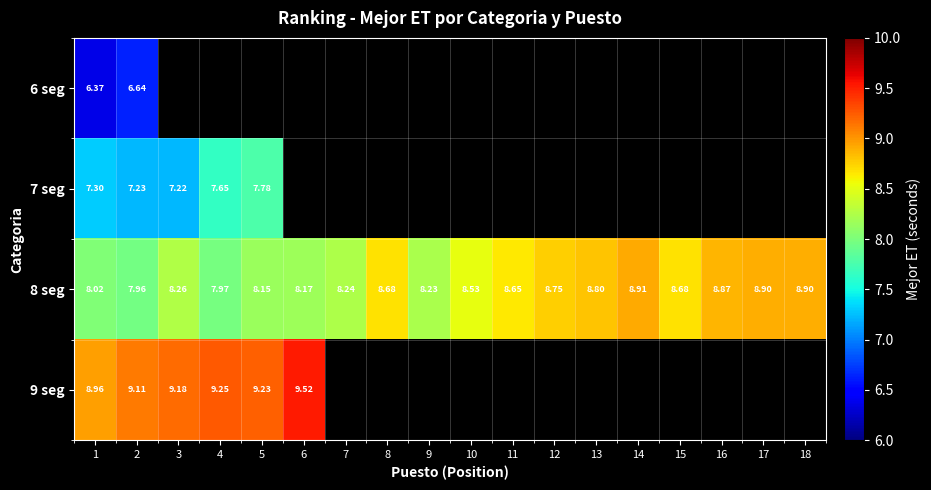

What is the highest value of the 8 seg series?

8.9